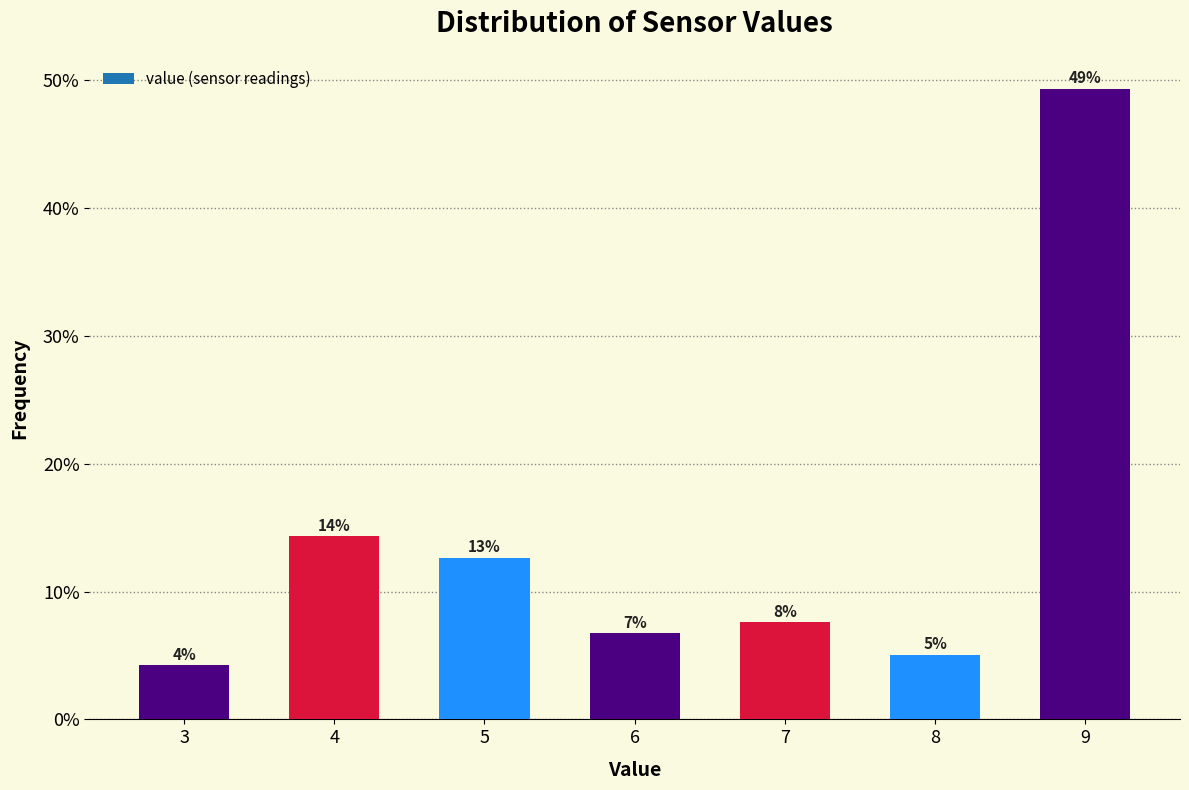

How many bars are there in total?

7